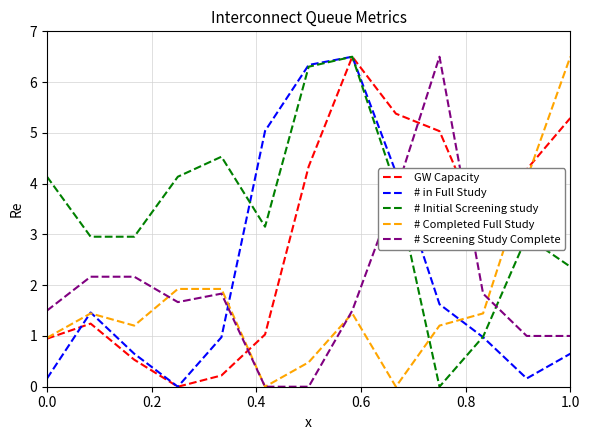

Which series has the largest total across all categories?

# Initial Screening study